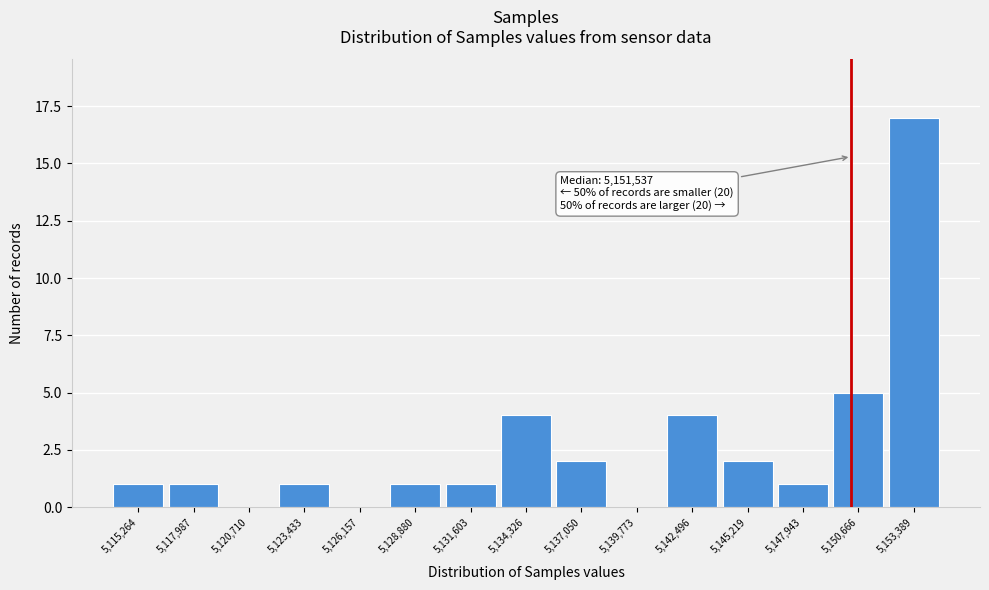

Reading left to right, what are all the values shown in this chart?

5,115,264=1	5,117,987=1	5,120,710=0	5,123,433=1	5,126,157=0	5,128,880=1	5,131,603=1	5,134,326=4	5,137,050=2	5,139,773=0	5,142,496=4	5,145,219=2	5,147,943=1	5,150,666=5	5,153,389=17